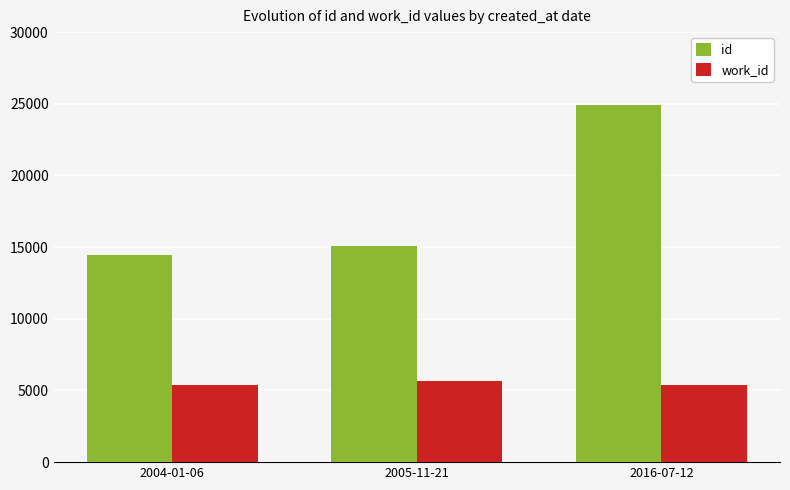

At which category is the sum across all series the highest?

2016-07-12